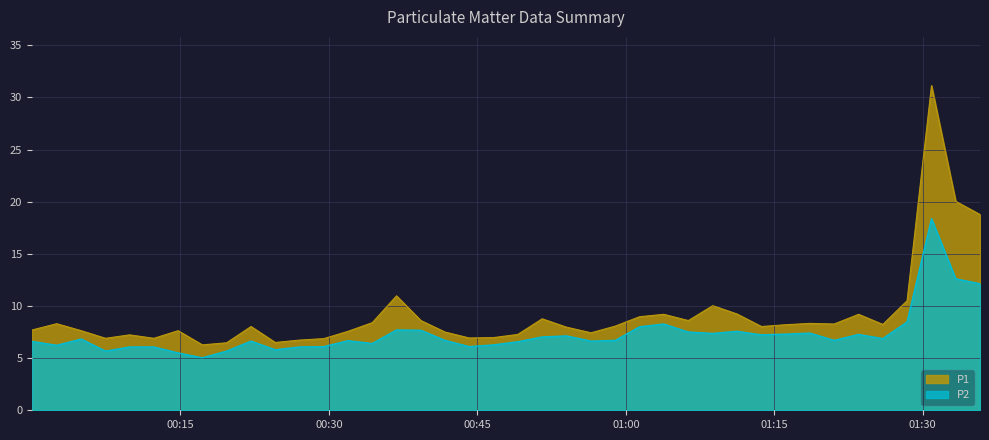

Which series changed the most between 2023-08-01T00:22:08 and 2023-08-01T00:39:18?

P2